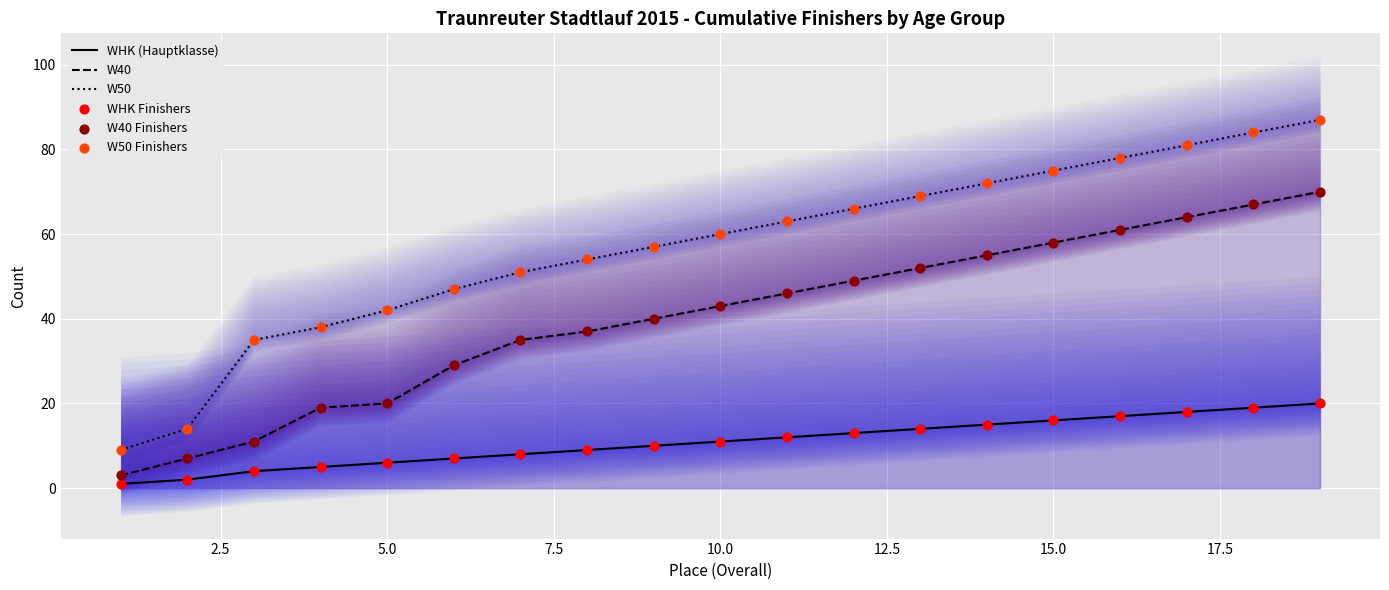

Which series contains the highest Y value?

W50